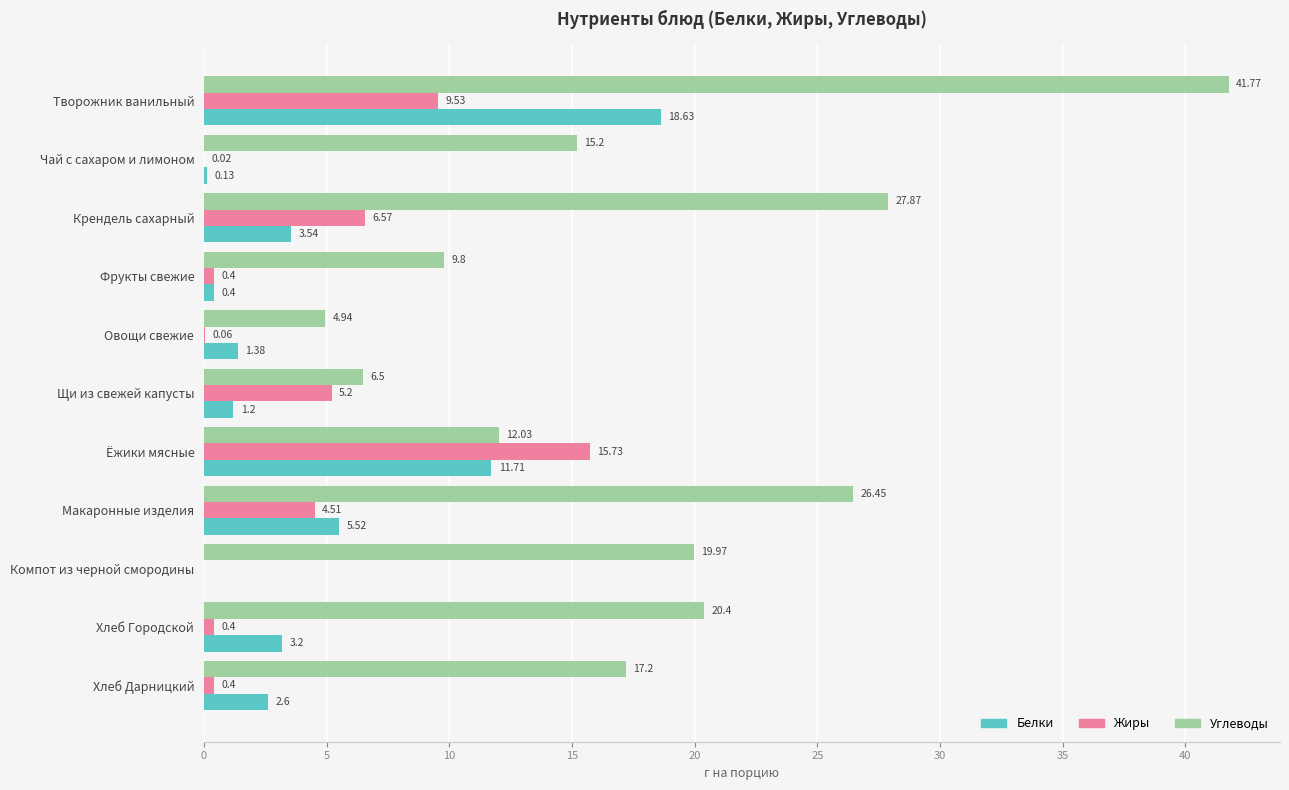

How many series are shown in this chart?

3